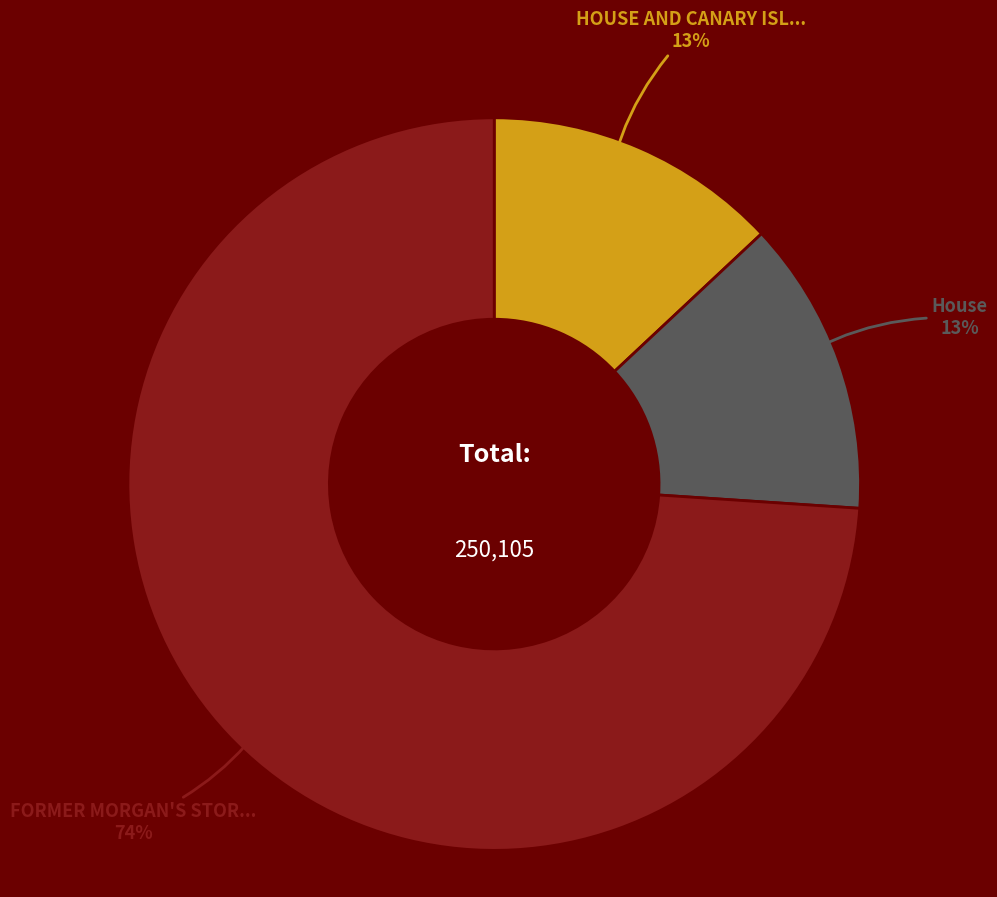

Is there a majority slice in this chart?

Yes